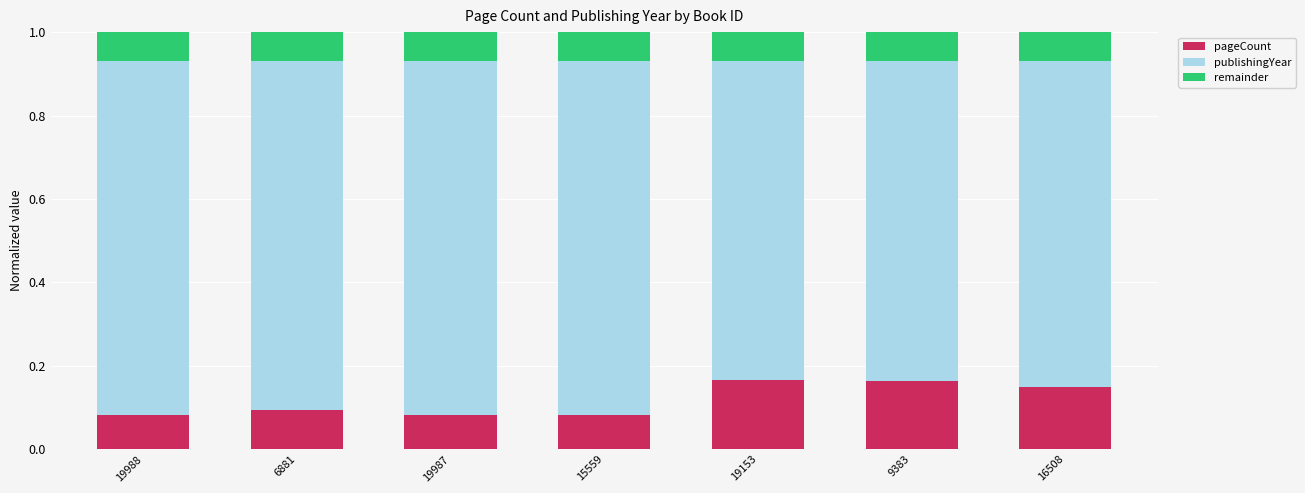

True or false: pageCount has a value of 0.0 at 19987.

False